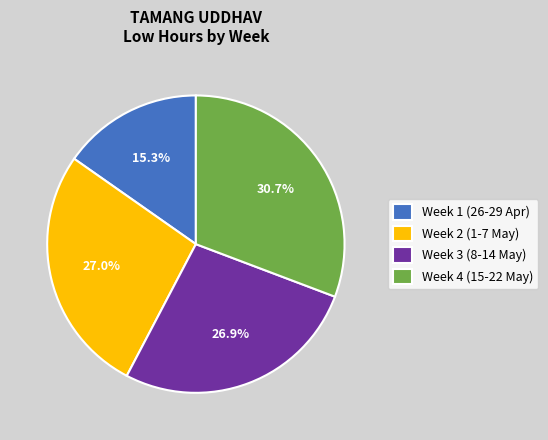

Which category has the smallest portion of the pie?

Week 1 (26-29 Apr)